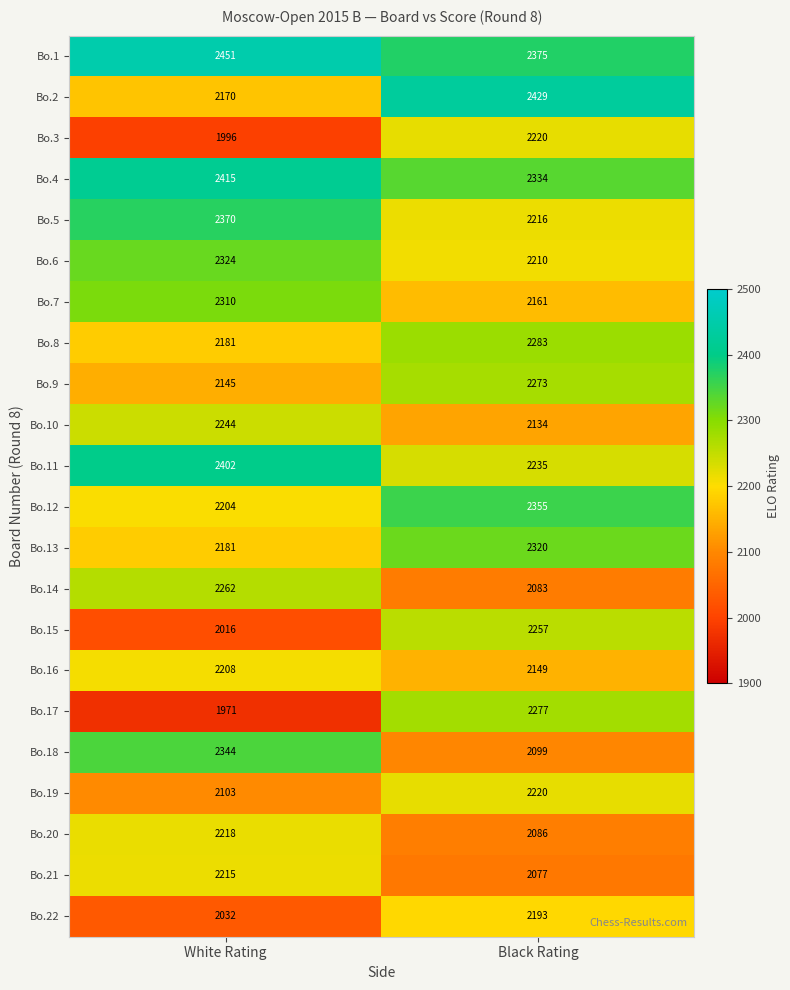

List the labels in order of Bo.4 value, largest first.

White Rating, Black Rating